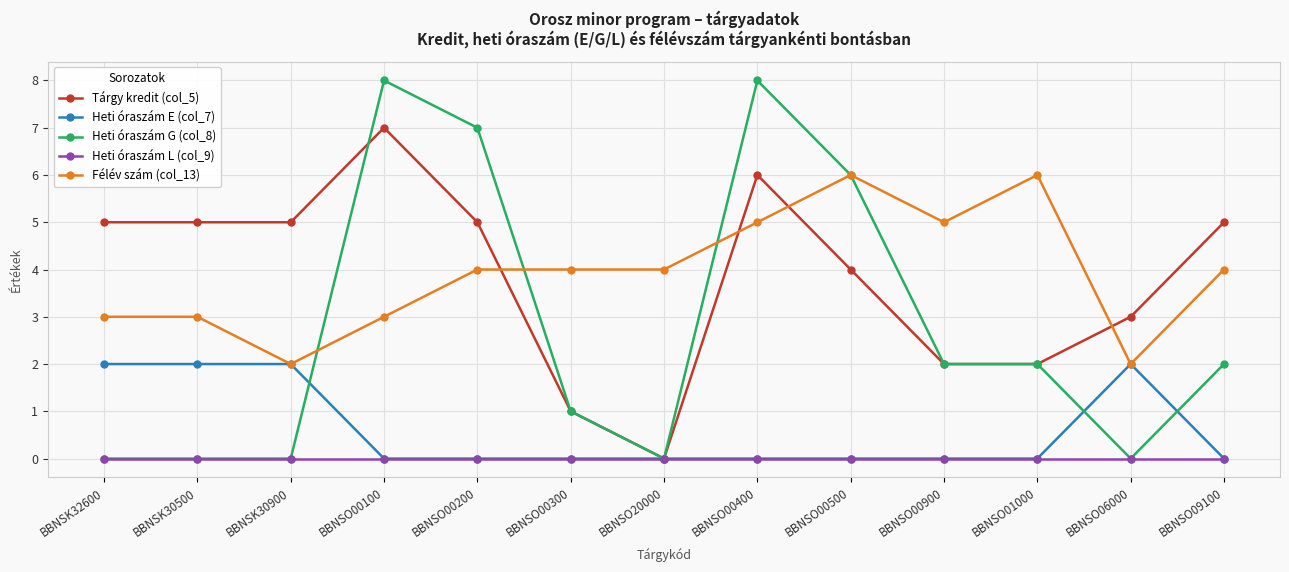

The Tárgy kredit (col_5) series shows 9 at BBNSO00200. True or false?

False